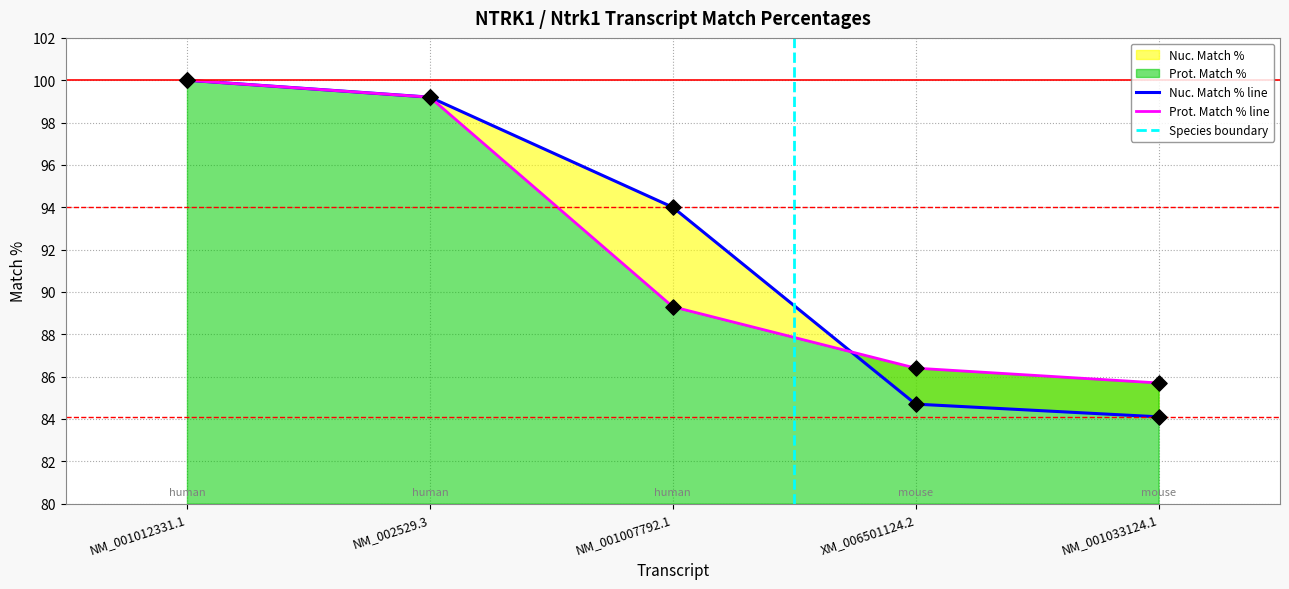

What are all the series names shown in the legend?

Nuc. Match %, Prot. Match %